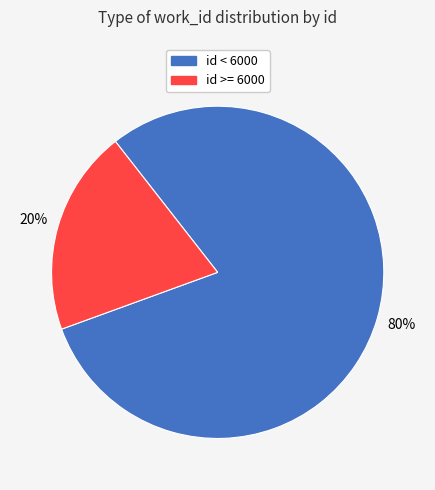

To the nearest percent, what is the difference between the largest and smallest slice percentages?

60%